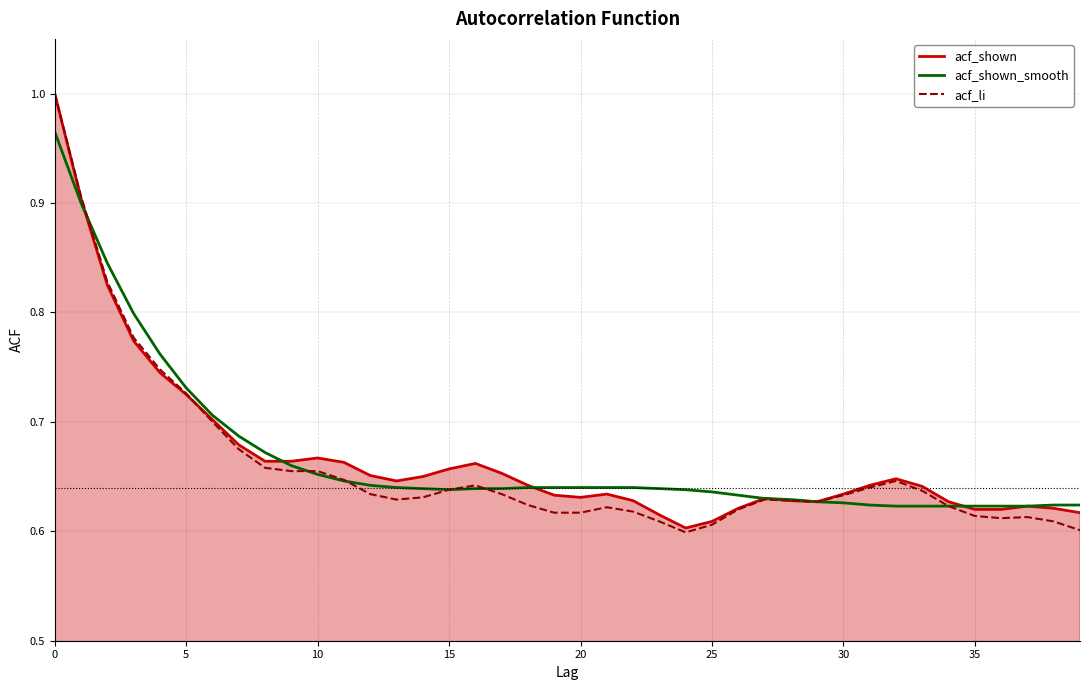

Which series ends up on top after the final intersection of acf_li and acf_shown?

acf_shown